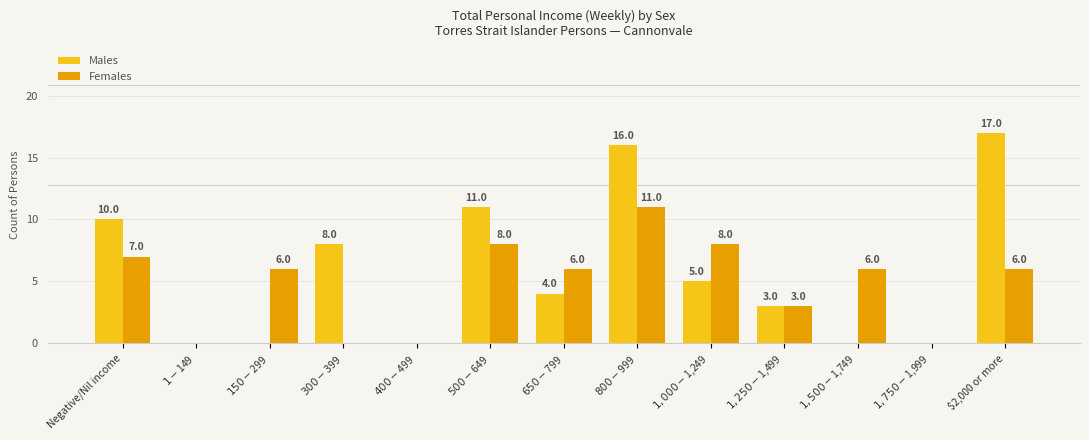

Which series has the widest spread of values?

Males